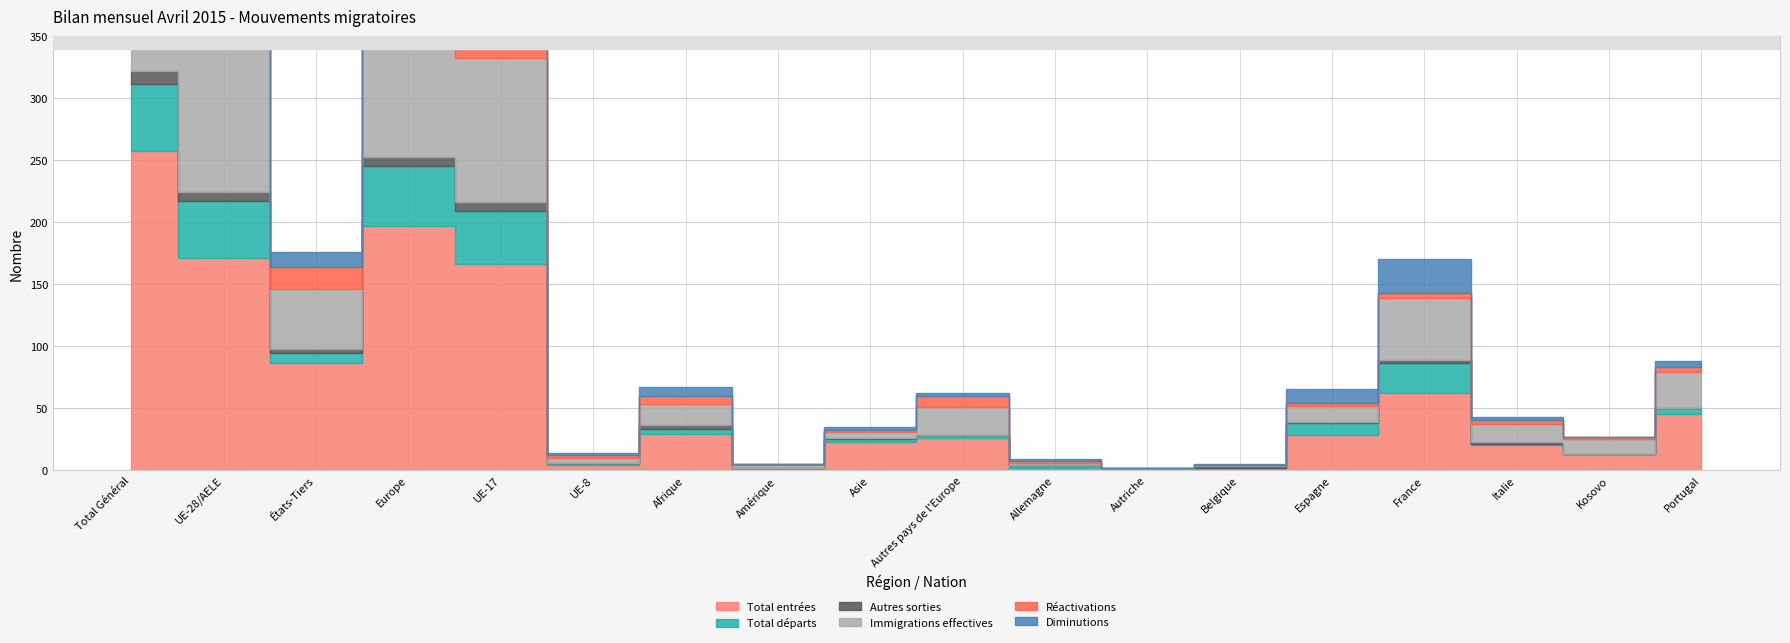

How many data points in Total départs are less than 4?

9